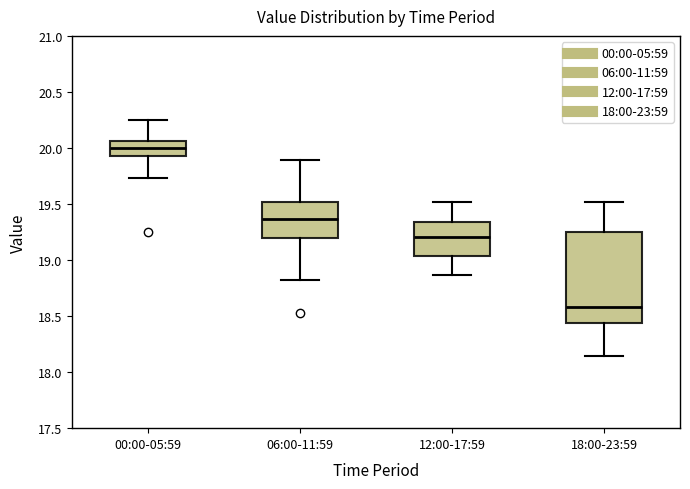

Reading left to right, read every box against the y-axis: the position of its median line, the range the box covers, and the ends of its whiskers. The values are not printed on the chart, so give them approximately, as read against the axis.

00:00-05:59: median 20.00, box 19.95 to 20.05, whiskers 19.75 to 20.25
06:00-11:59: median 19.35, box 19.20 to 19.50, whiskers 18.80 to 19.90
12:00-17:59: median 19.20, box 19.05 to 19.35, whiskers 18.85 to 19.50
18:00-23:59: median 18.60, box 18.45 to 19.25, whiskers 18.15 to 19.50